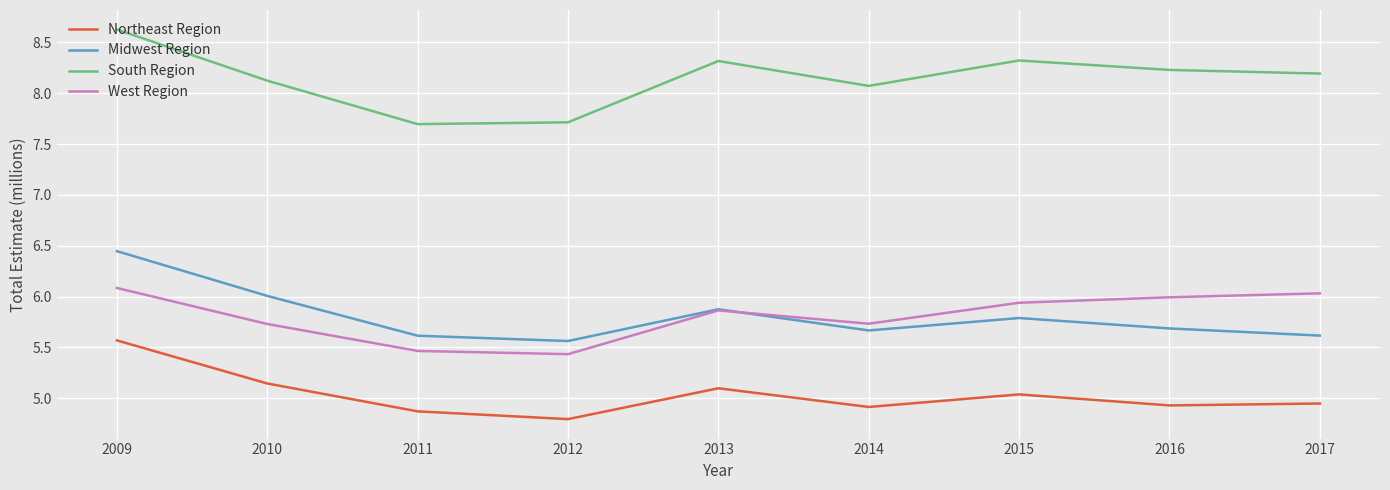

How many interior local peaks does the Midwest Region series have?

2